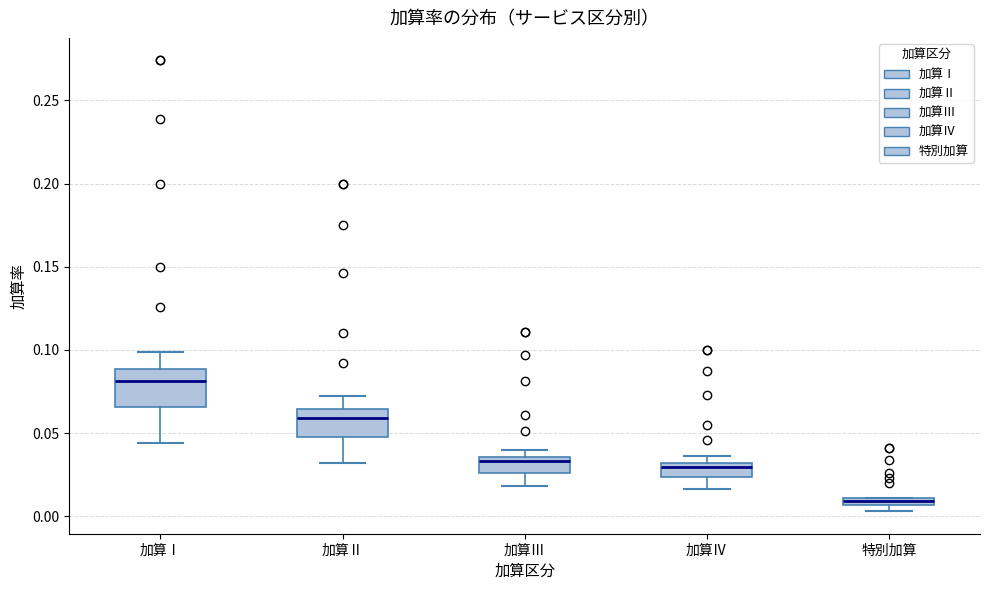

Where does the lower whisker of the box for 加算Ⅳ end on the y-axis? The values are not printed on the chart, so give them approximately, as read against the axis.

0.015